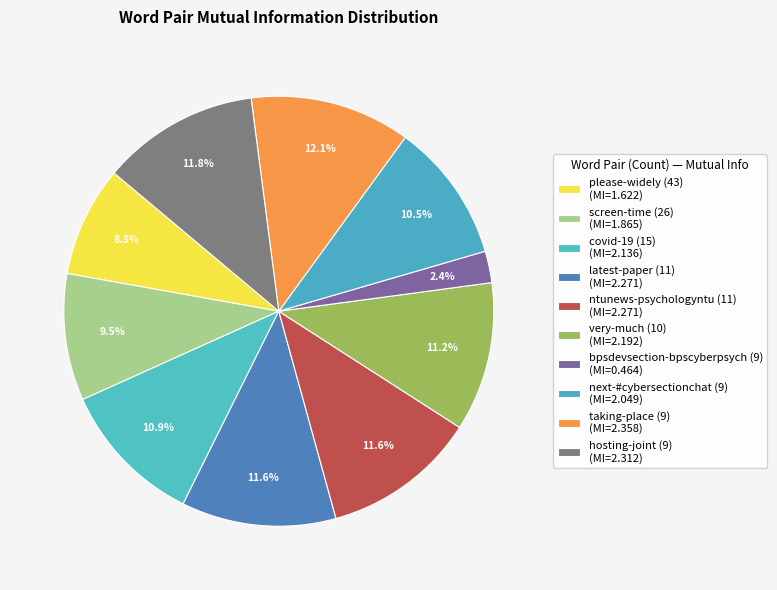

To the nearest percent, what portion does hosting-joint (9) represent?

12%